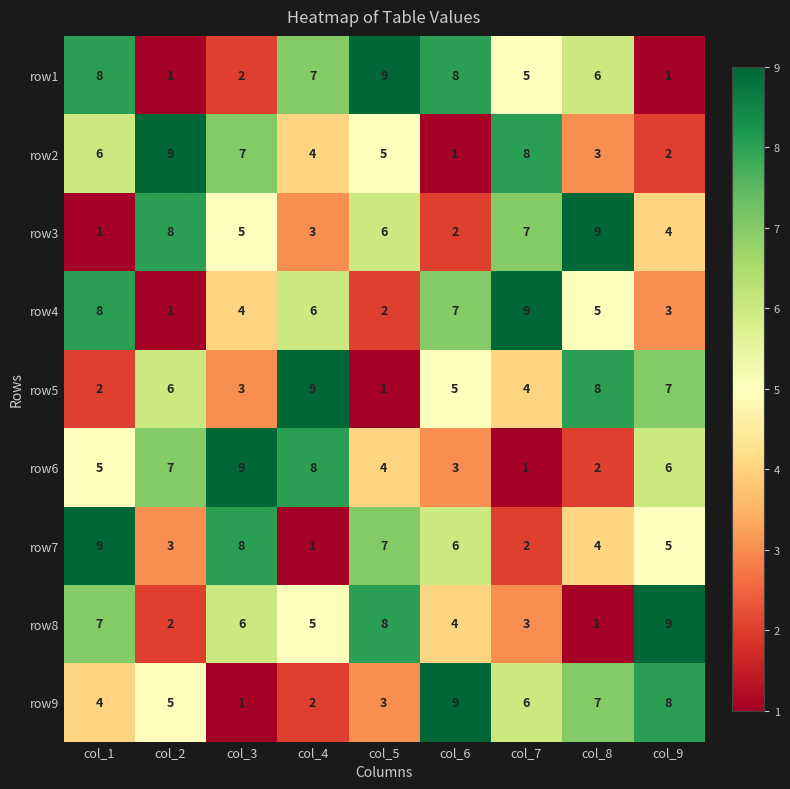

Between col_3 and col_9, which series saw the biggest shift?

row9